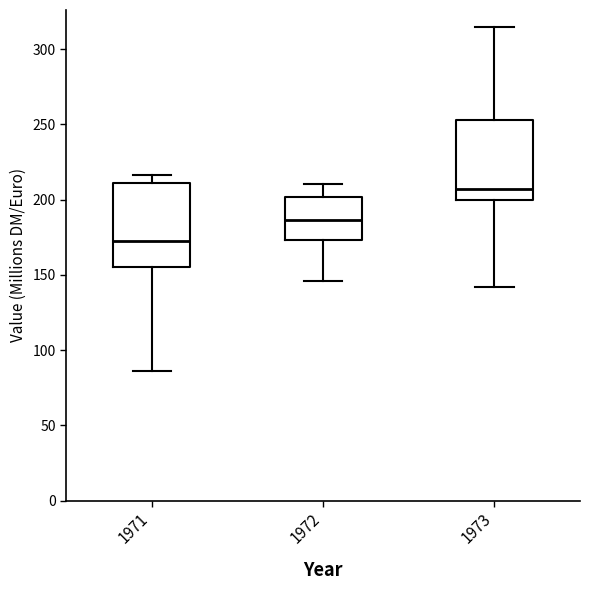

Reading left to right, transcribe this box plot: for each box, give where its median line is, the range the box spans, and where its two whiskers end, as read against the y-axis. The values are not printed on the chart, so give them approximately, as read against the axis.

1971: median 170, box 155 to 210, whiskers 85 to 215
1972: median 185, box 175 to 200, whiskers 145 to 210
1973: median 205, box 200 to 255, whiskers 140 to 315